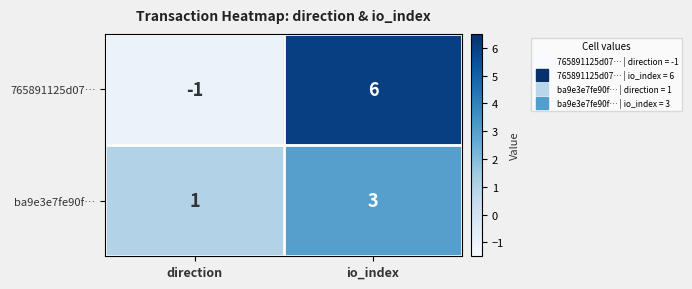

Which category has the highest value in the ba9e3e7fe90f… series?

io_index